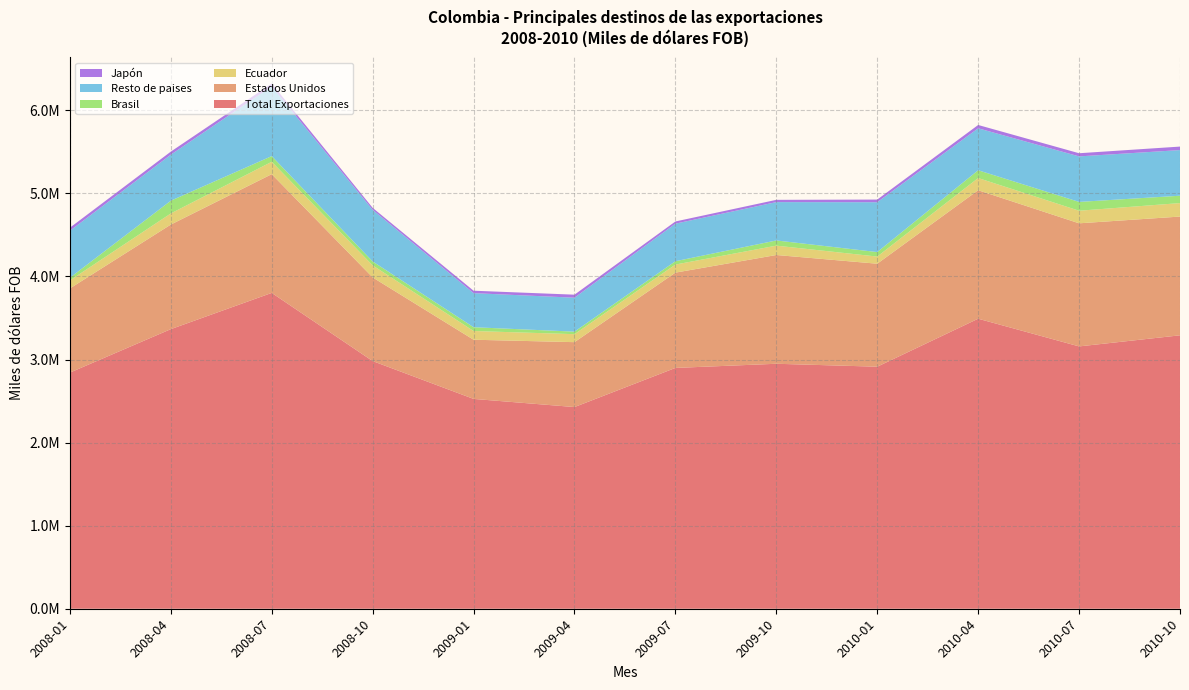

Reading left to right, list all the values displayed in this chart.

Total Exportaciones: 2842306.3	3365420.3	3801685.2	2981105.3	2525697.9	2427570.8	2898600.4	2948686.5	2913433.5	3490978.0	3157626.0	3291236.0
Estados Unidos: 1013092.1	1258743.8	1429191.0	1007102.4	712365.2	781275.8	1147124.9	1309175.2	1239544.9	1546573.9	1481687.6	1429373.9
Ecuador: 96233.5	134012.8	149228.5	145142.0	105020.0	96163.3	97199.9	112759.9	86174.3	146897.2	151611.0	162278.8
Brasil: 32525.2	153191.2	68088.1	46882.5	45585.7	30370.4	40133.6	62300.3	53922.7	93615.4	105974.0	88466.9
Resto de paises: 565840.7	554109.4	839204.5	621628.6	410167.0	408622.8	452043.4	461661.8	600028.0	504967.1	547941.2	549493.7
Japón: 36561.0	36821.4	34238.2	23879.8	29271.9	36301.7	26463.6	27316.9	32105.8	39877.6	38007.5	42060.3